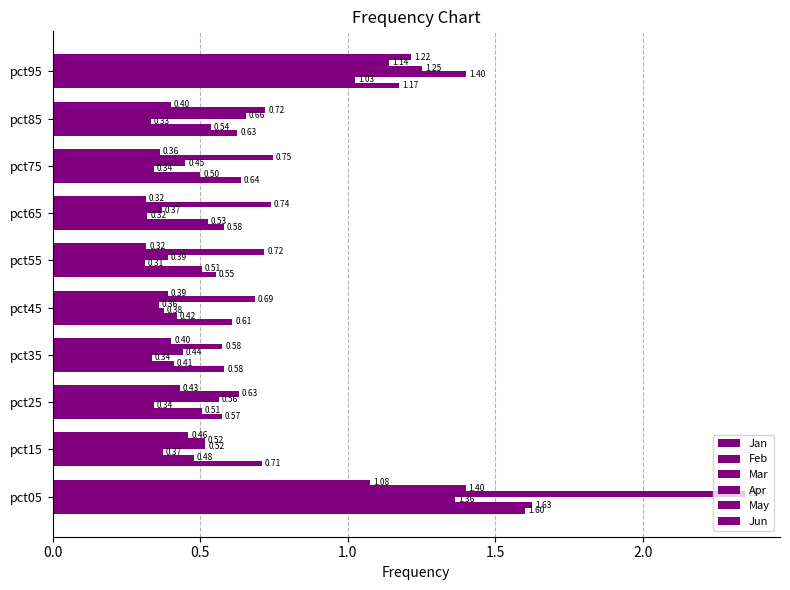

How many distinct data groups are displayed?

6